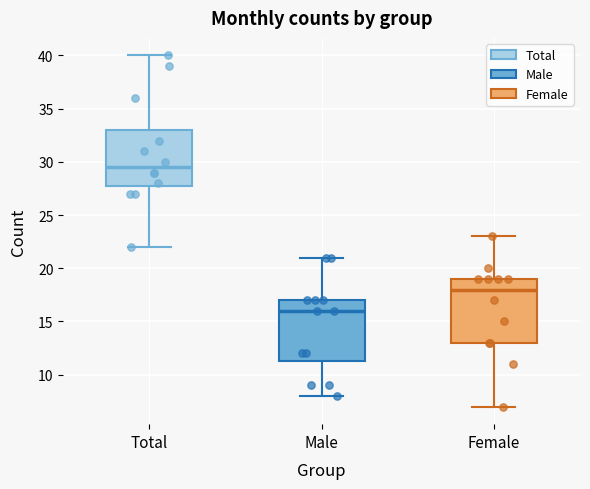

Reading left to right, transcribe this box plot: for each box, give where its median line is, the range the box spans, and where its two whiskers end, as read against the y-axis. The values are not printed on the chart, so give them approximately, as read against the axis.

Total: median 29.5, box 28.0 to 33.0, whiskers 22.0 to 40.0
Male: median 16.0, box 11.5 to 17.0, whiskers 8.0 to 21.0
Female: median 18.0, box 13.0 to 19.0, whiskers 7.0 to 23.0